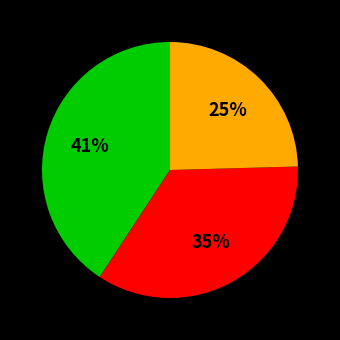

Is there a majority slice in this chart?

No